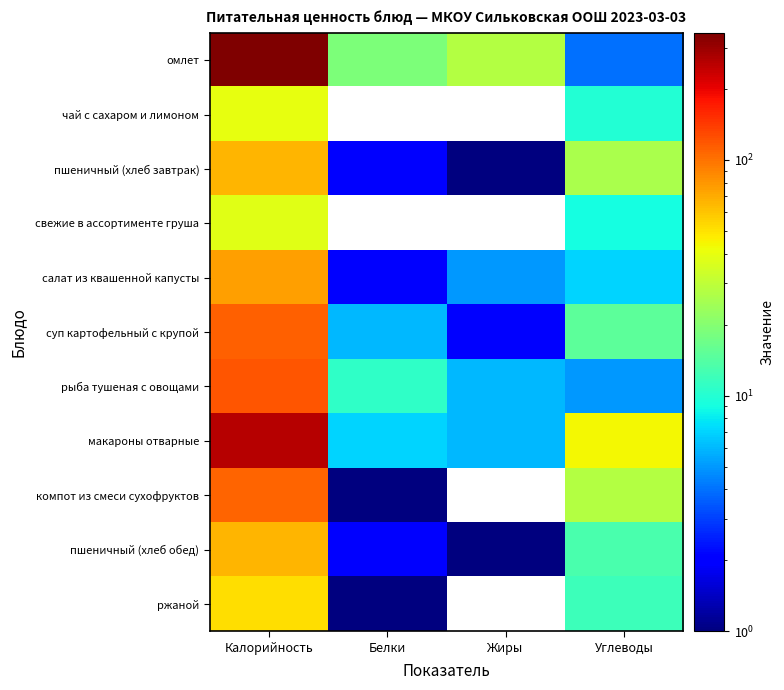

Rank the series at Белки from highest to lowest value.

омлет, рыба тушеная с овощами, макароны отварные, суп картофельный с крупой, пшеничный (хлеб завтрак), салат из квашенной капусты, пшеничный (хлеб обед), компот из смеси сухофруктов, ржаной, чай с сахаром и лимоном, свежие в ассортименте груша